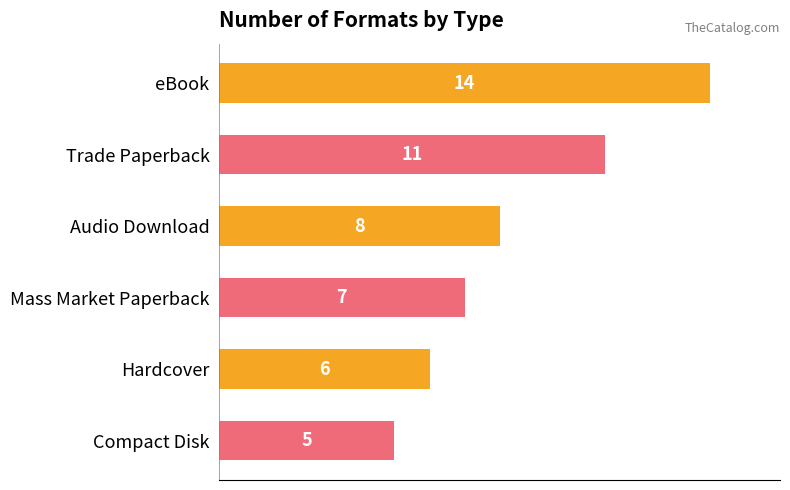

Reading bottom to top, what are all the values shown in this chart?

Compact Disk=5	Hardcover=6	Mass Market Paperback=7	Audio Download=8	Trade Paperback=11	eBook=14